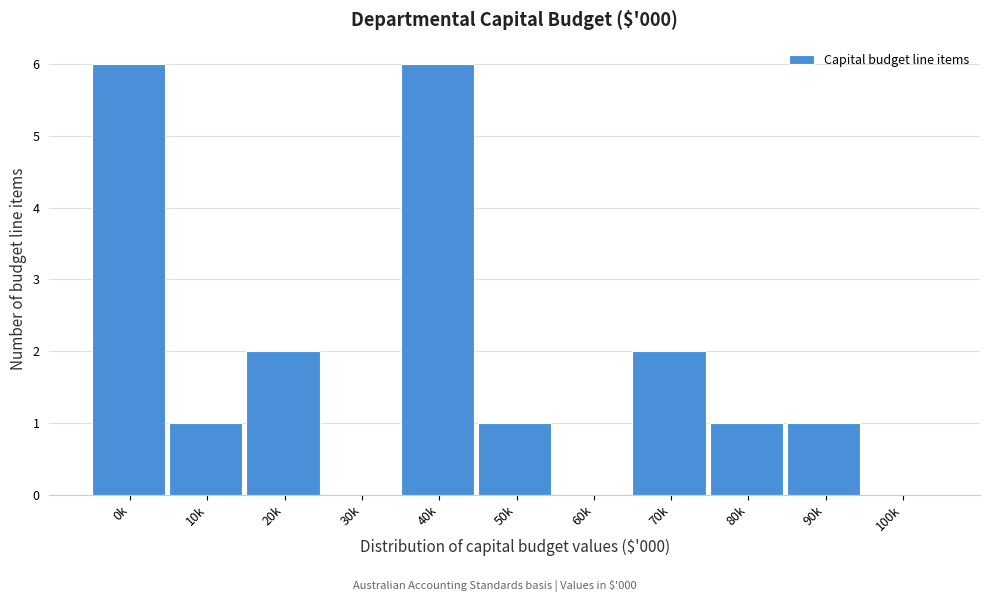

Reading right to left, list all the values displayed in this chart.

100k=0	90k=1	80k=1	70k=2	60k=0	50k=1	40k=6	30k=0	20k=2	10k=1	0k=6